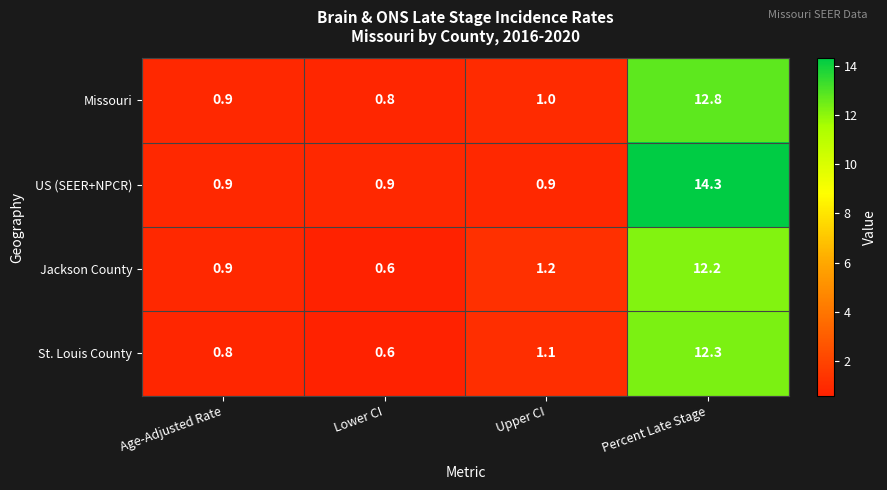

What is the sum of the Jackson County values at Age-Adjusted Rate and Upper CI?

2.1